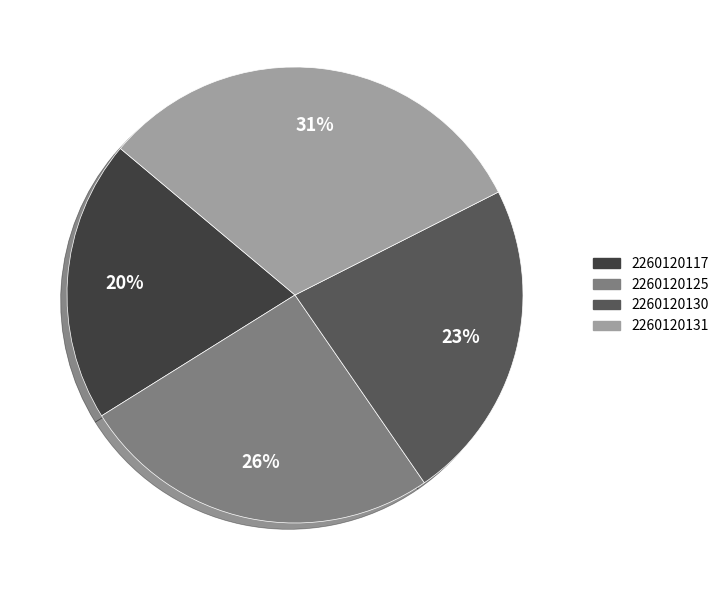

What percentage is the 2260120117 slice, to the nearest percent?

20%